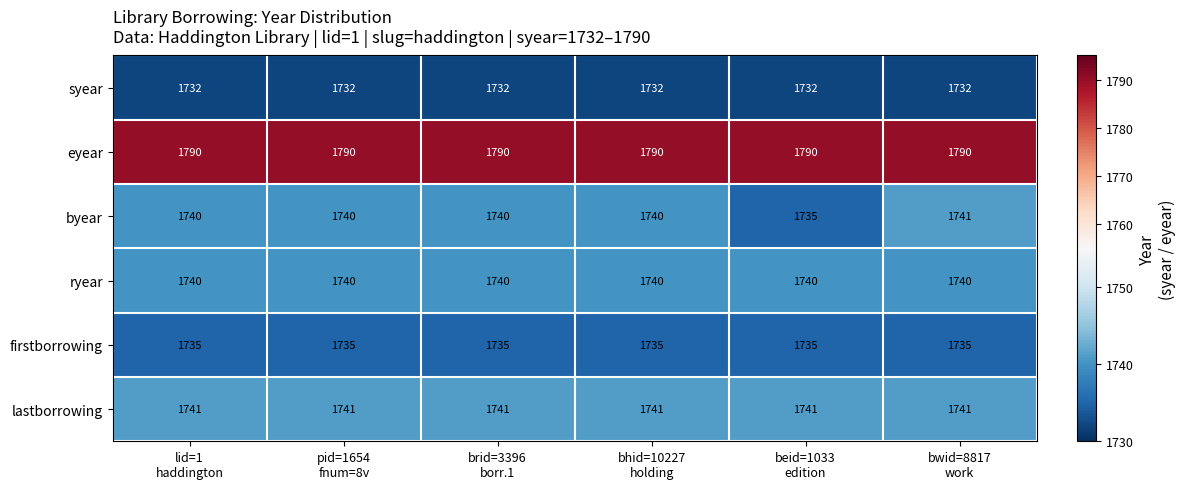

Which series has the largest range (max minus min)?

byear